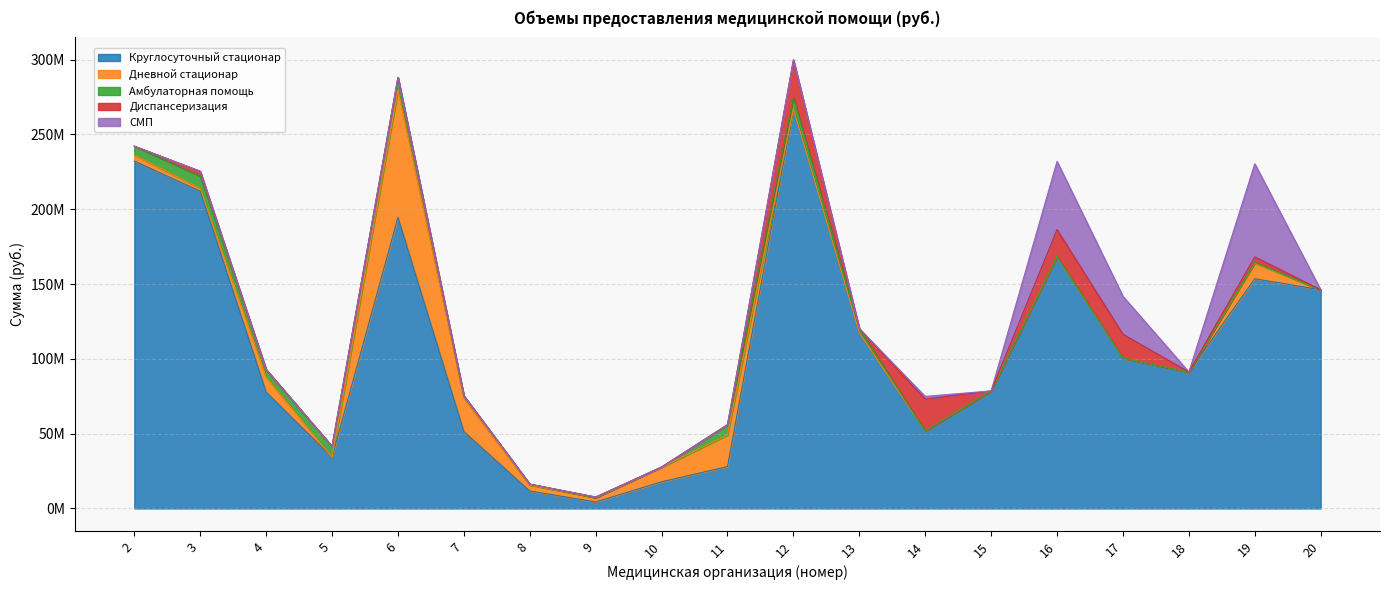

Where is the first local maximum for СМП?

14